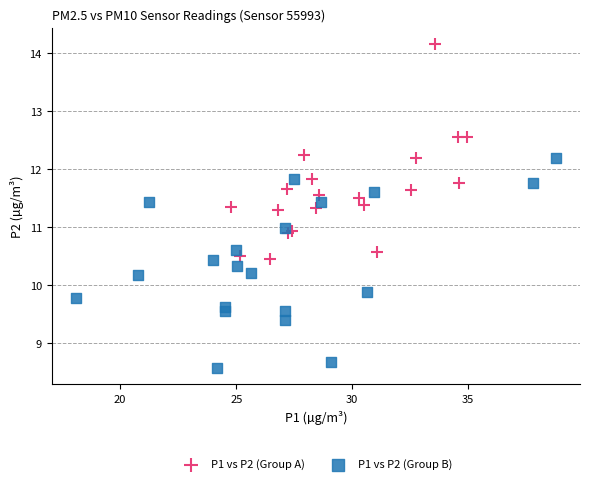

Which series contains the highest Y value?

P1 vs P2 (Group A)